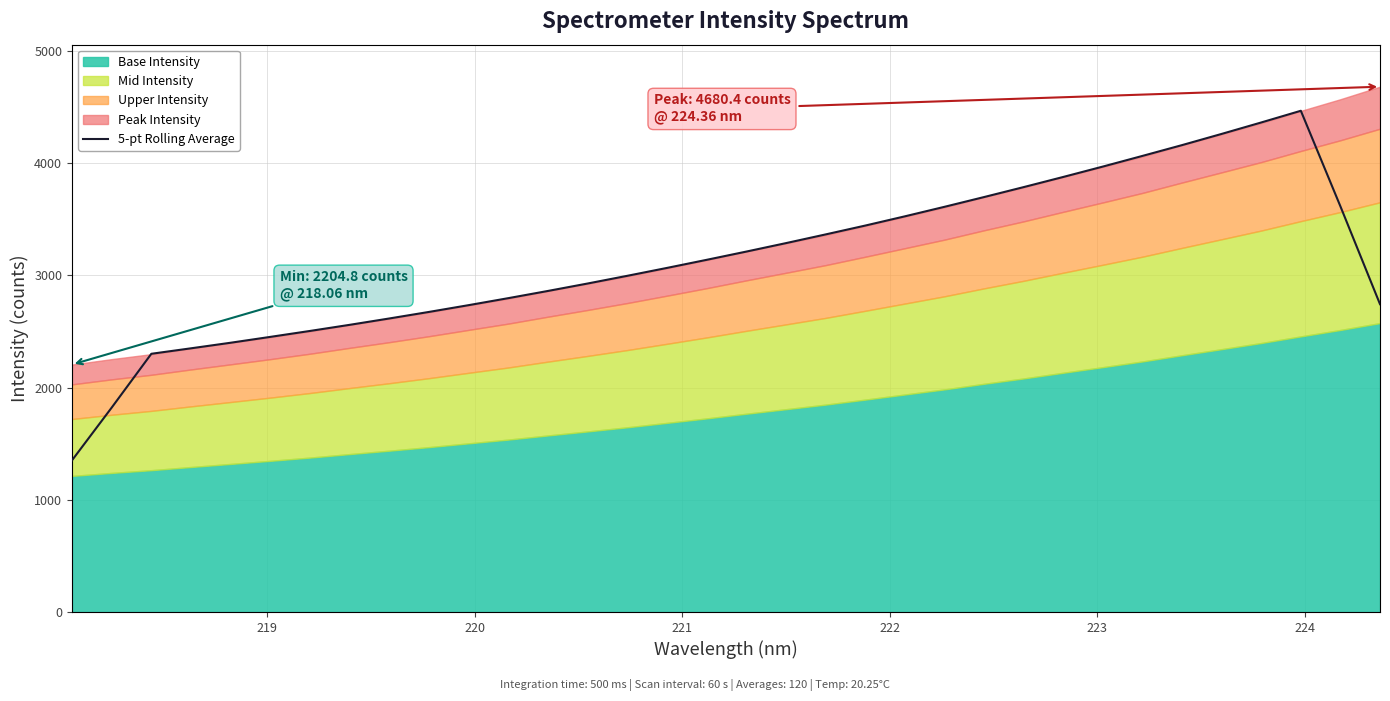

What is the difference between the maximum and minimum values?

3114.8